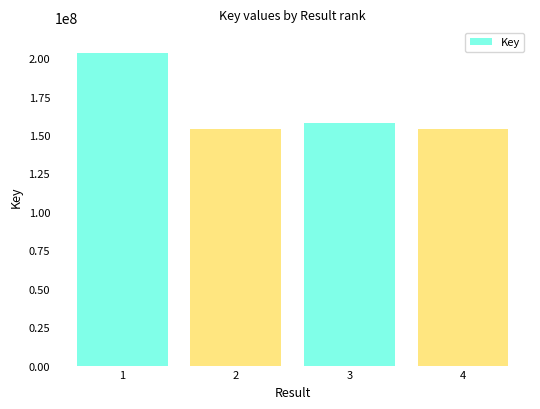

How many categories are shown in the chart?

4